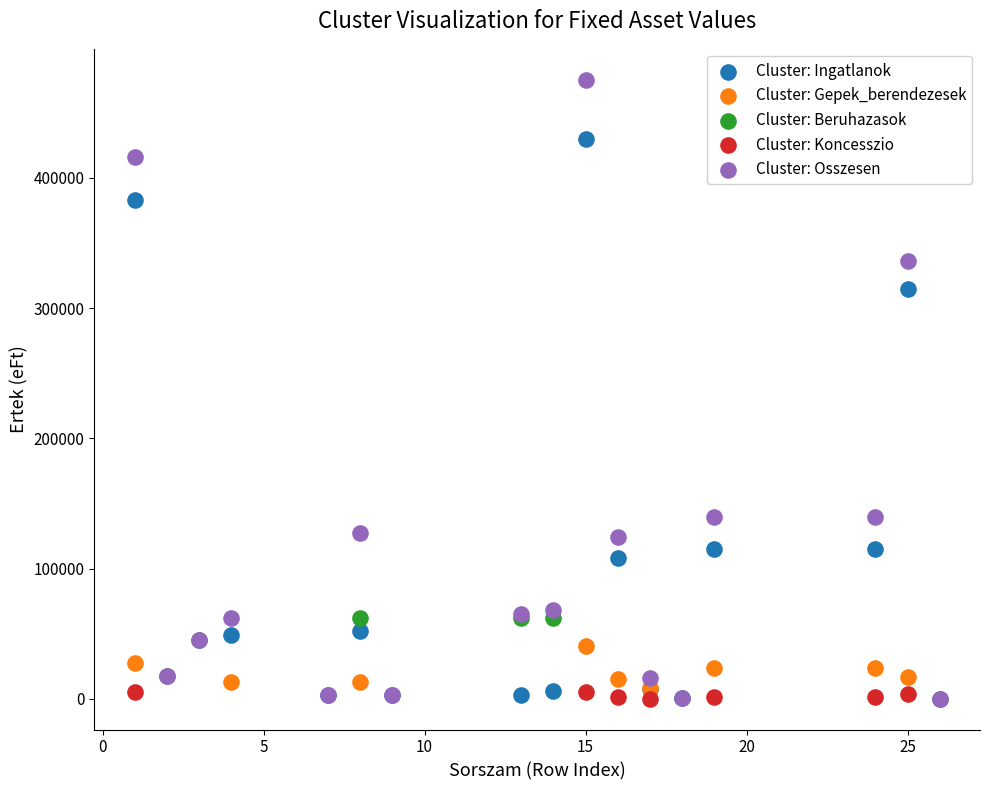

Which series reaches the maximum Y coordinate?

Cluster: Osszesen